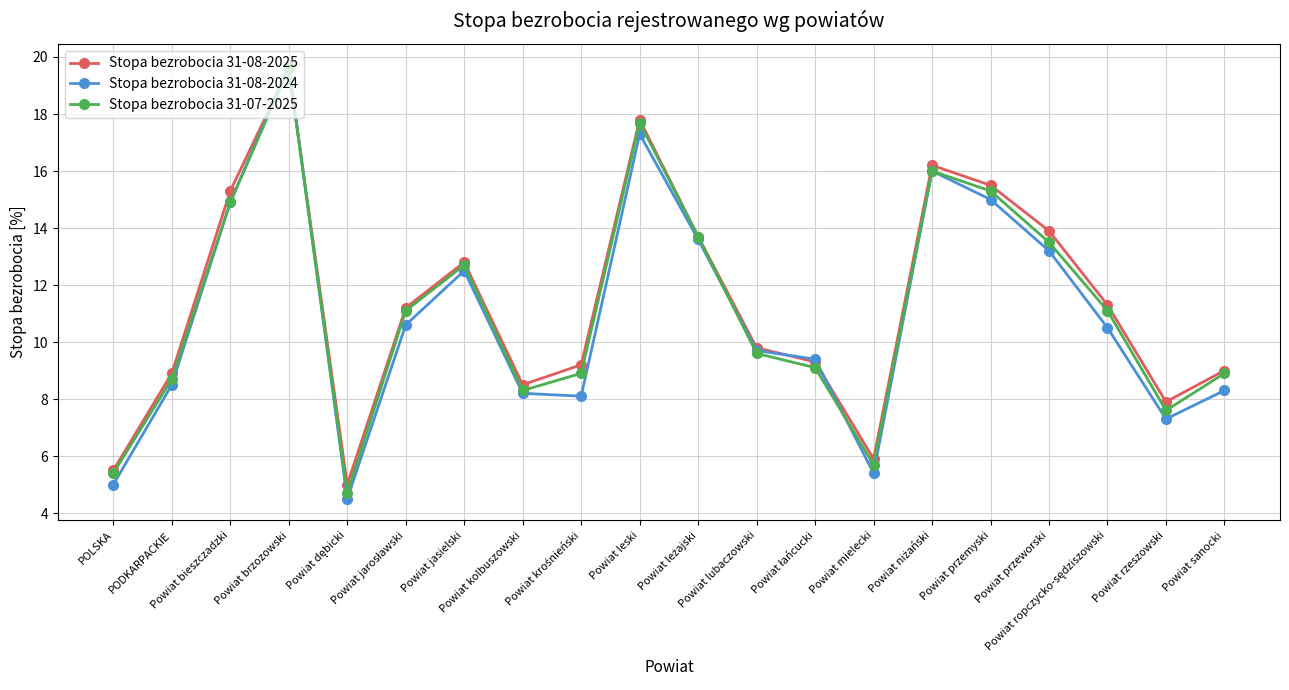

What is the value of the Stopa bezrobocia 31-08-2025 point at the 19th from the left?

7.9